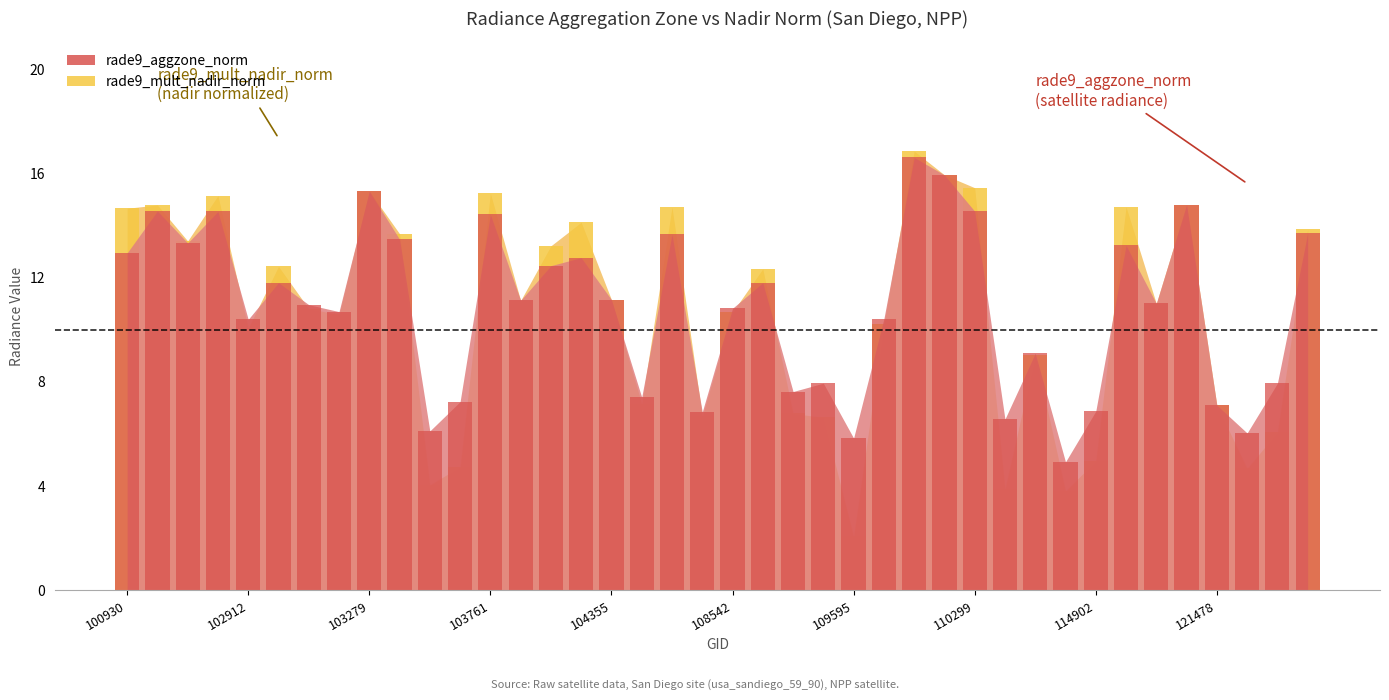

Is the value of rade9_aggzone_norm at 102912 greater than the value of rade9_mult_nadir_norm at 114902?

Yes